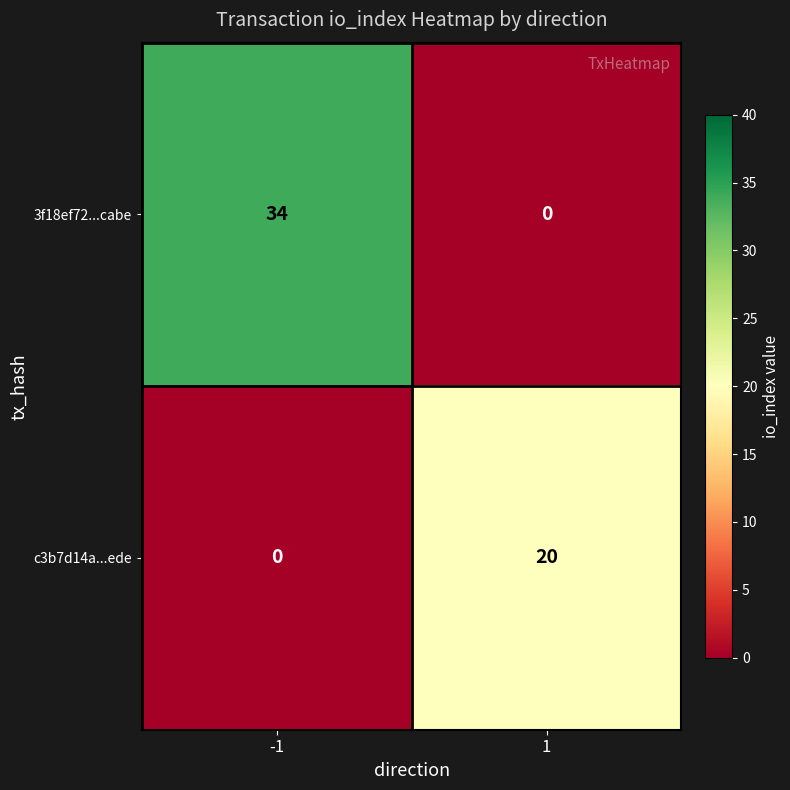

What is the sum of the c3b7d14a...ede values at 1 and -1?

20